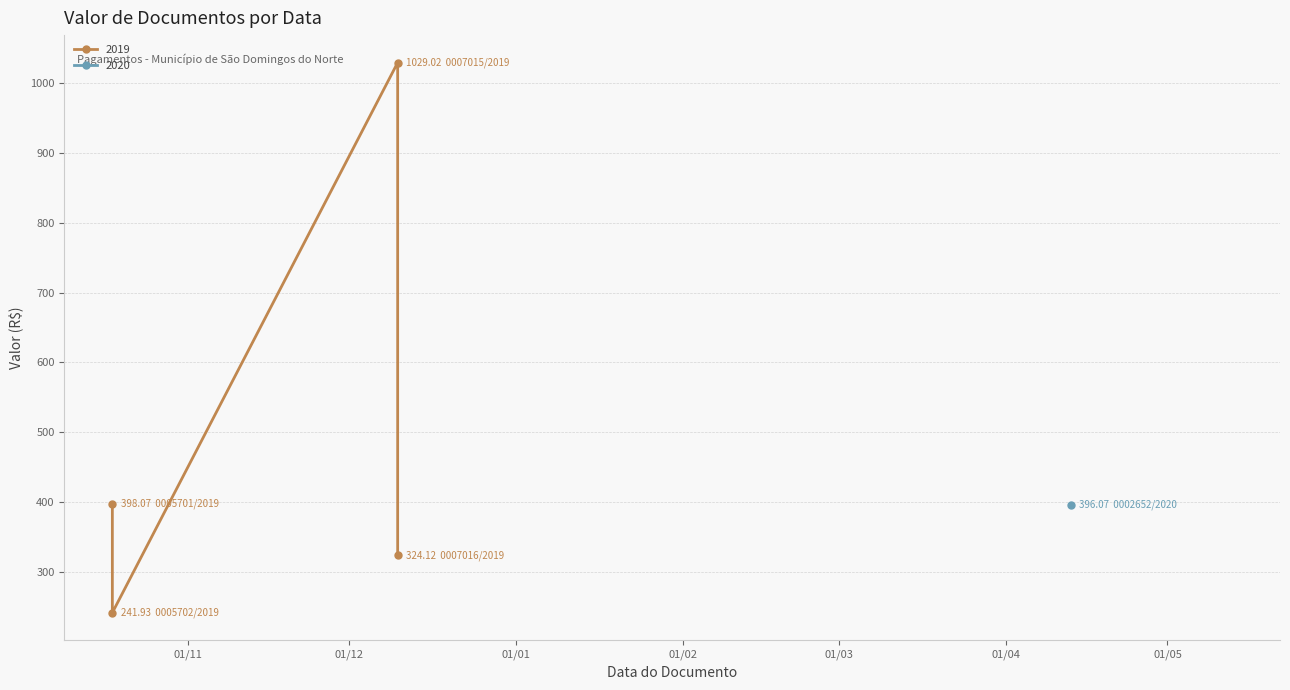

Rank the categories by value from highest to lowest.

2019-12-10, 2019-10-18, 2020-04-13, 2019-12-10, 2019-10-18